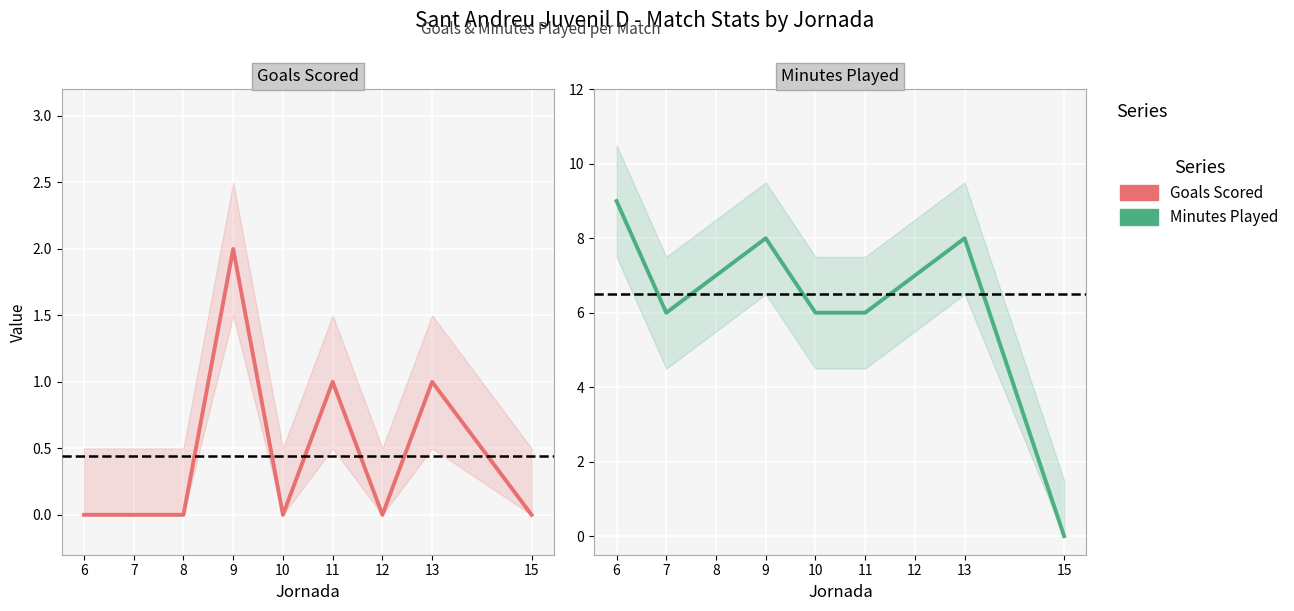

How many data points in Goals Scored are above 0?

3